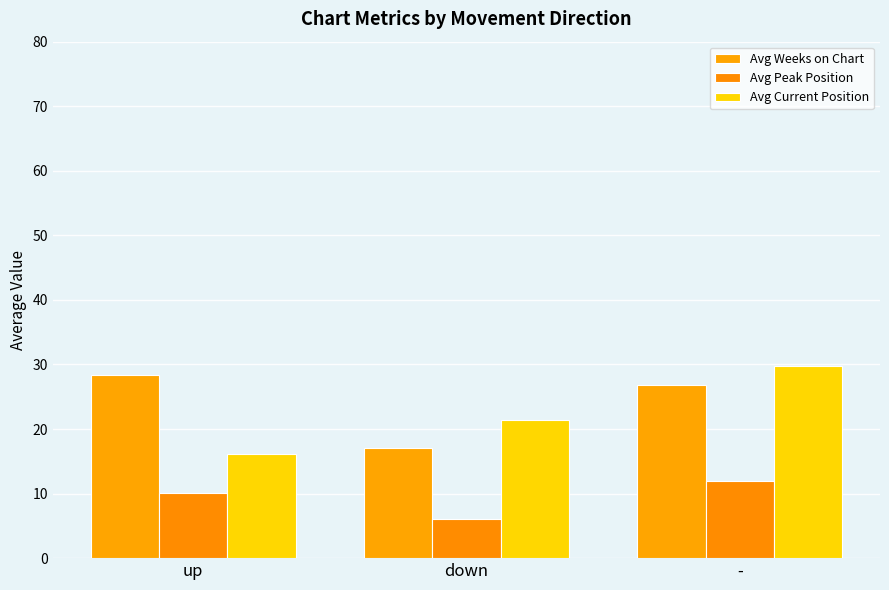

What is the maximum value for Avg Weeks on Chart?

28.3